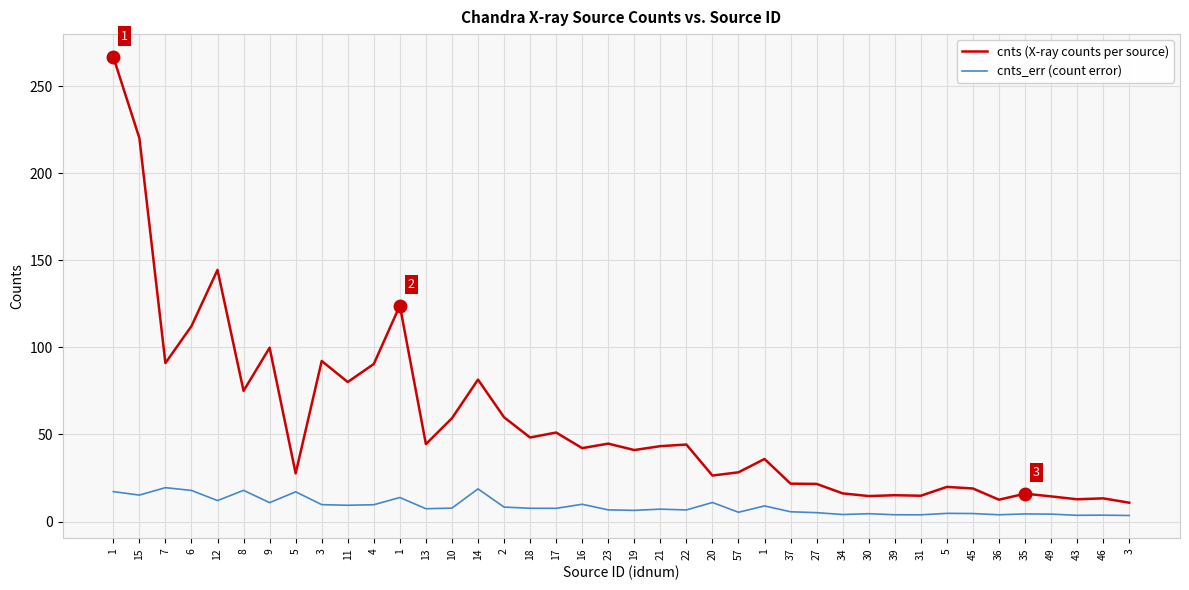

Where is the first local minimum for cnts (X-ray counts per source)?

7